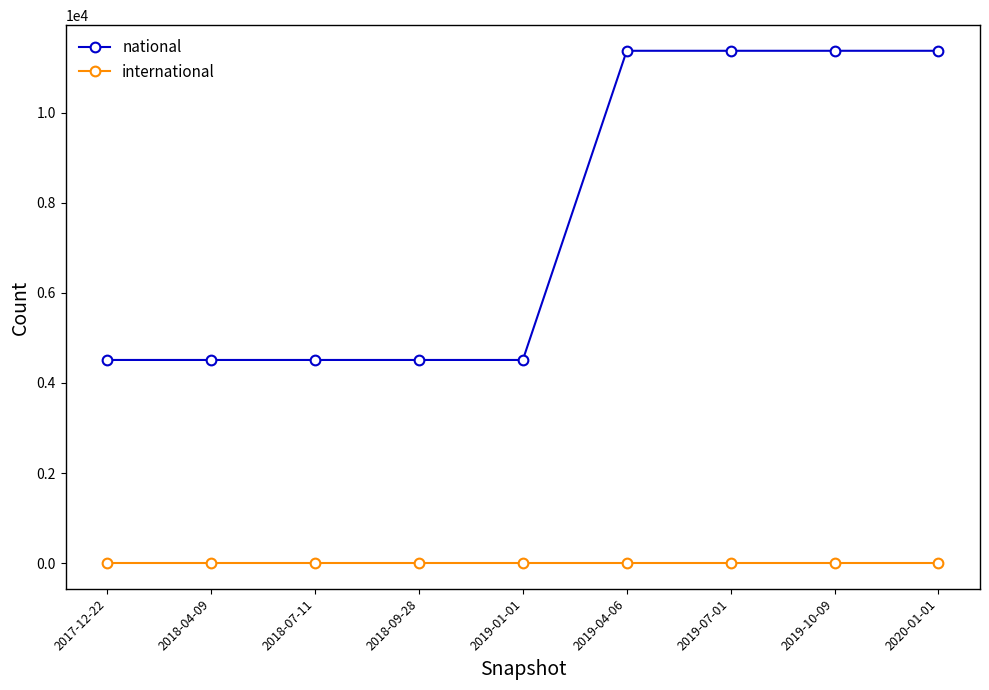

True or false: national and international intersect in this chart.

False